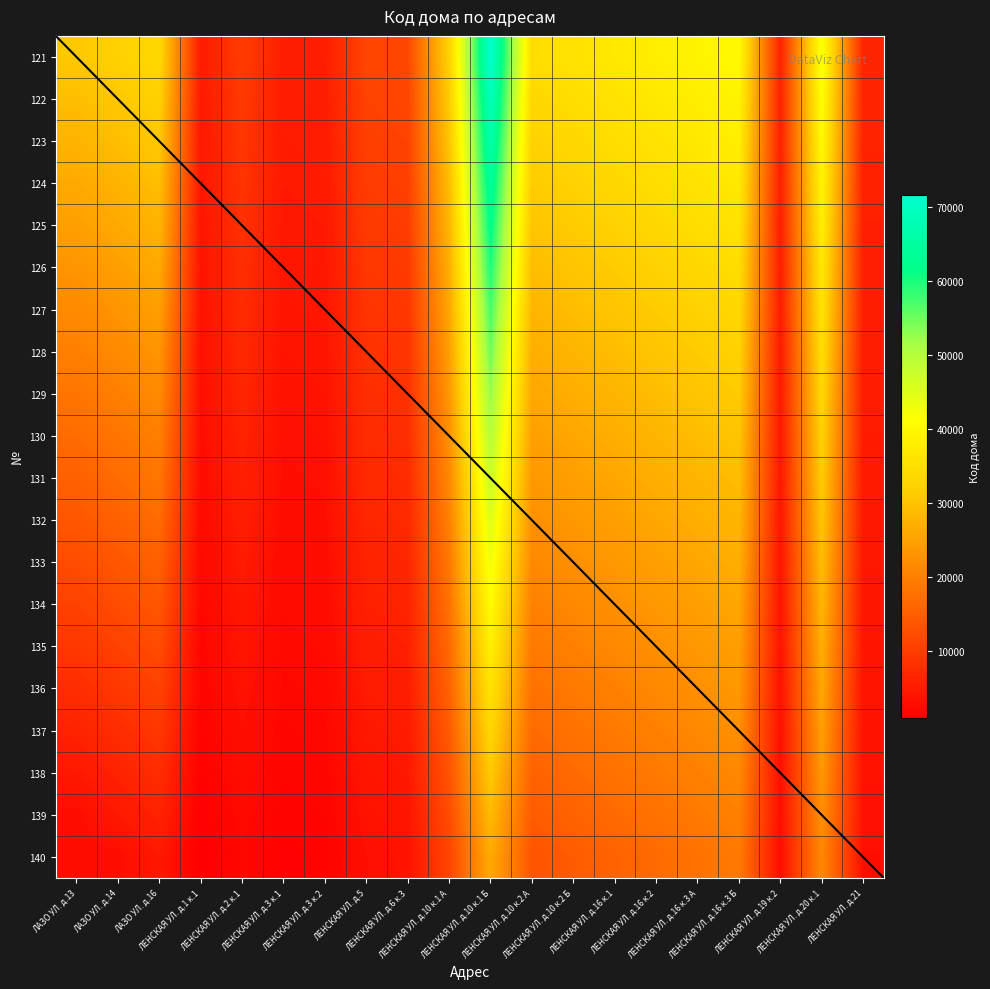

Which category has the lowest value across all series?

ЛЕНСКАЯ УЛ. д.1 к.1